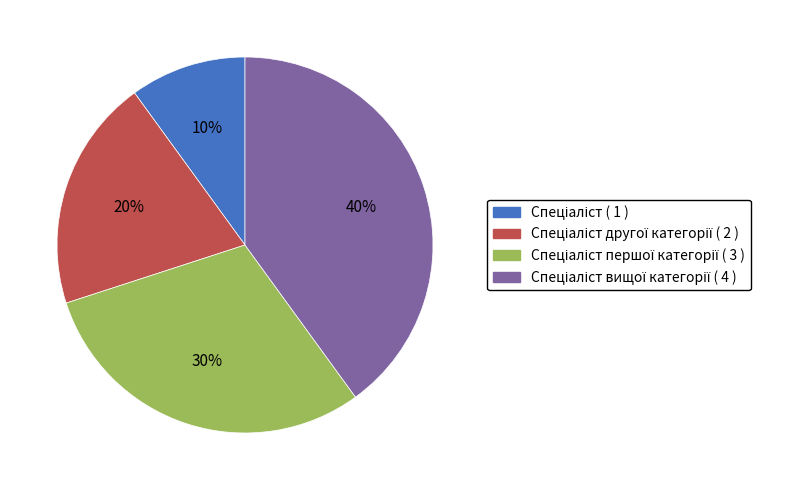

Is there any slice that represents more than half of the pie?

No